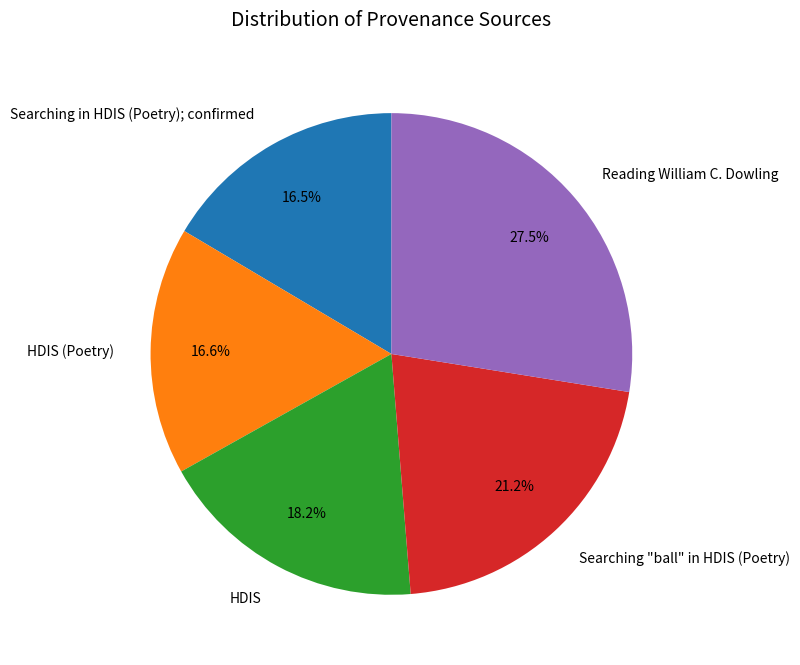

What percentage do HDIS and Reading William C. Dowling together represent?

45.7%